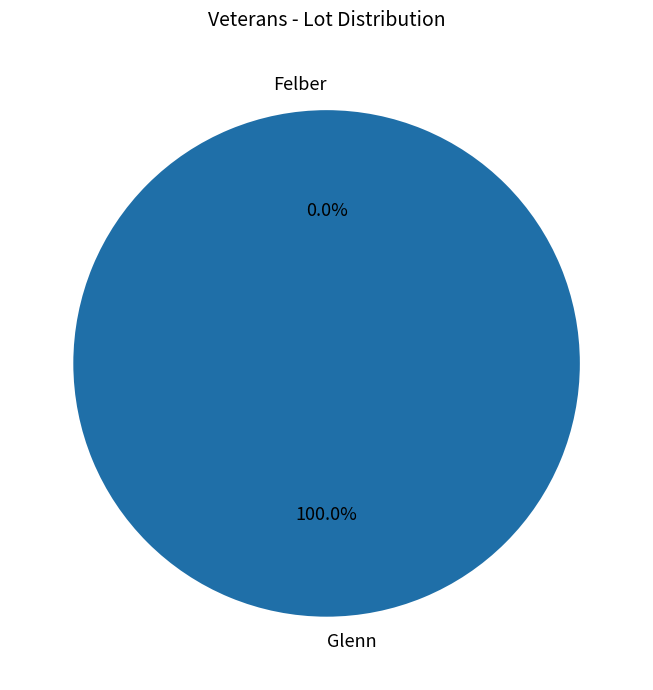

Count the number of slices in the pie.

2